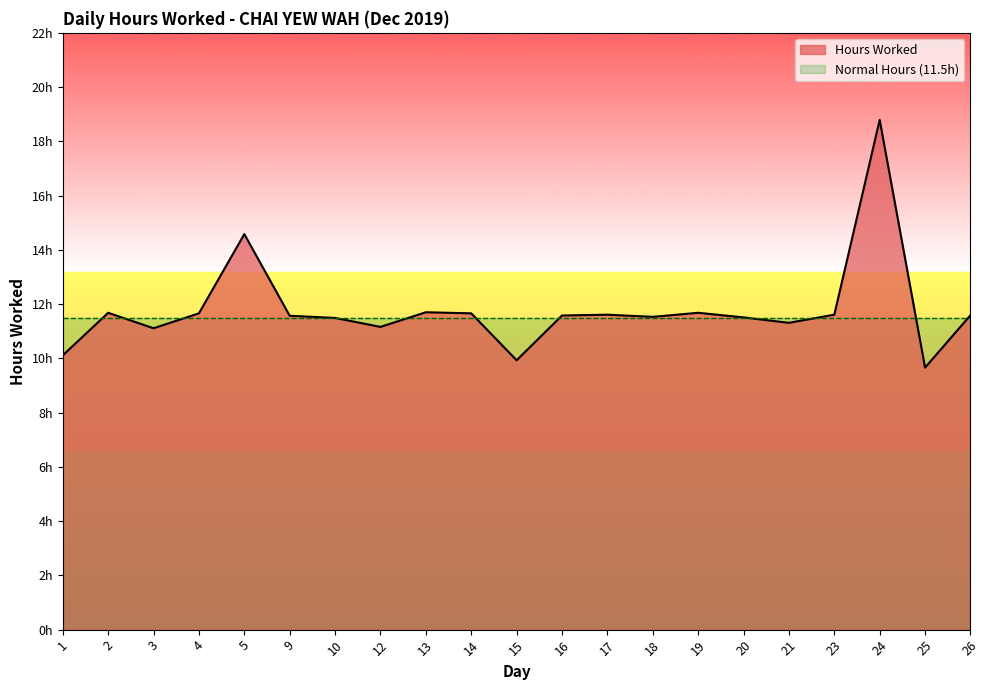

Reading left to right, list all the values displayed in this chart.

10.1	11.7	11.1	11.7	14.6	11.6	11.5	11.2	11.7	11.7	9.9	11.6	11.6	11.5	11.7	11.5	11.3	11.6	18.8	9.7	11.6